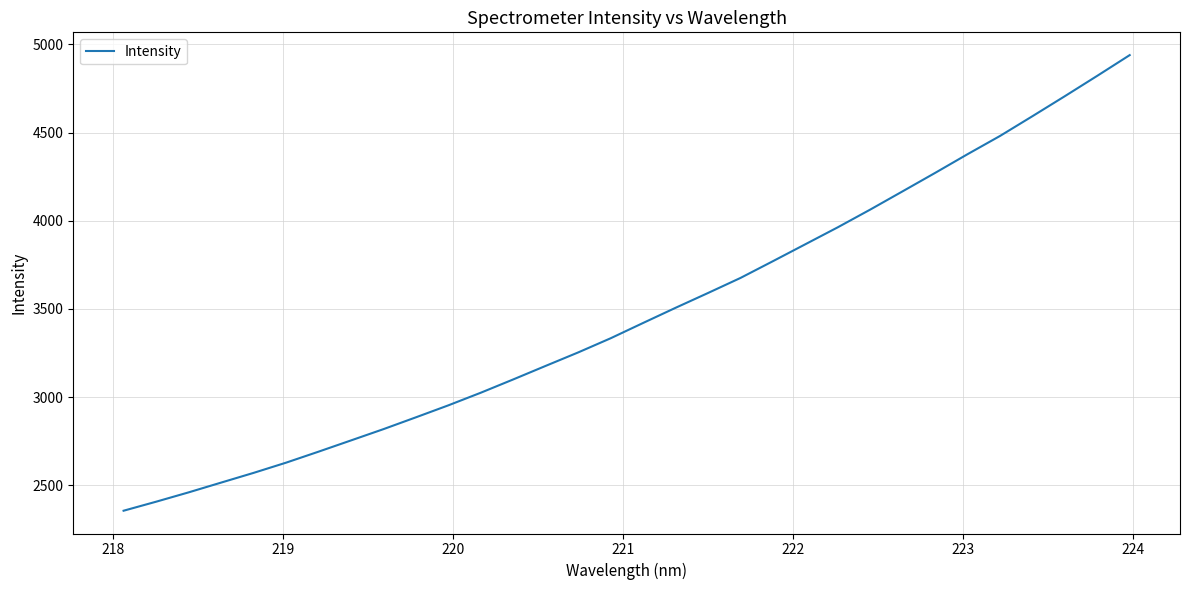

What is the smallest value displayed?

2355.7